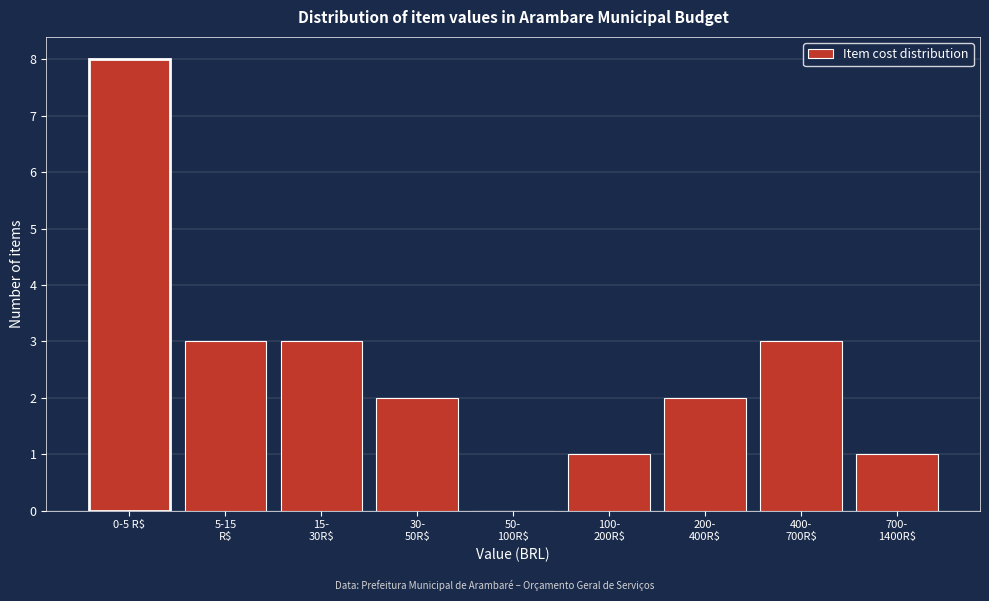

What is the greatest value displayed?

8